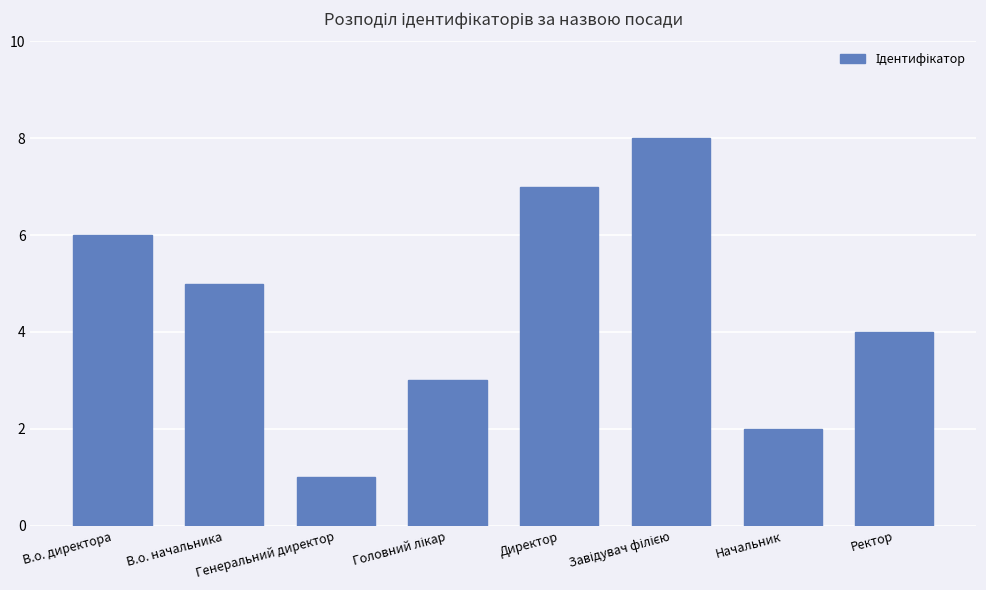

What is the value of the 2nd bar from the left?

5